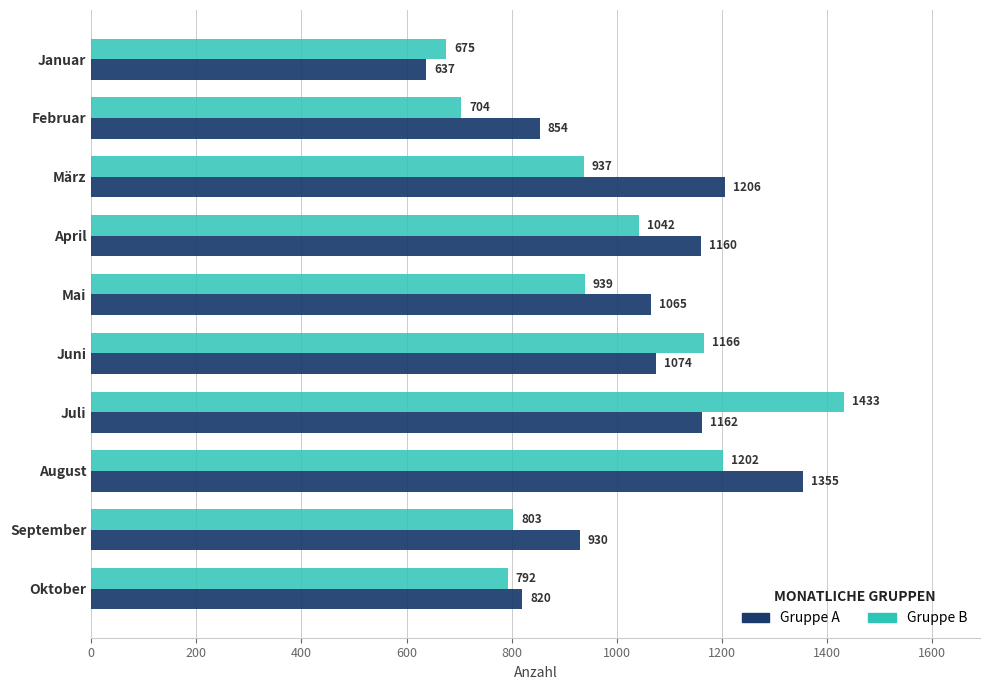

Rank the series by their maximum value, from highest to lowest.

Gruppe B, Gruppe A